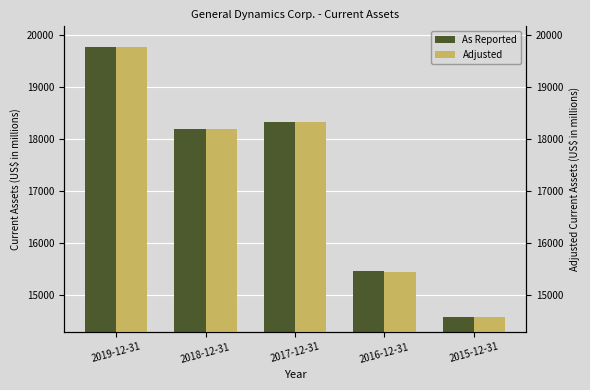

The value of As Reported at 2019-12-31 is 19780. True or false?

True